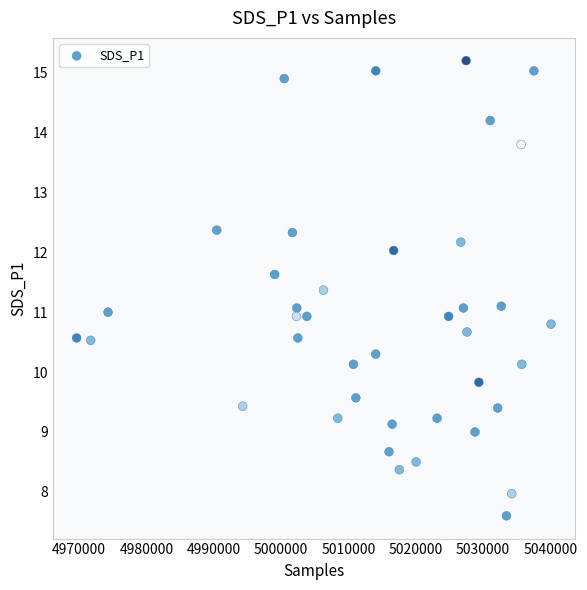

What is the range of Y values (max minus min)?

7.6